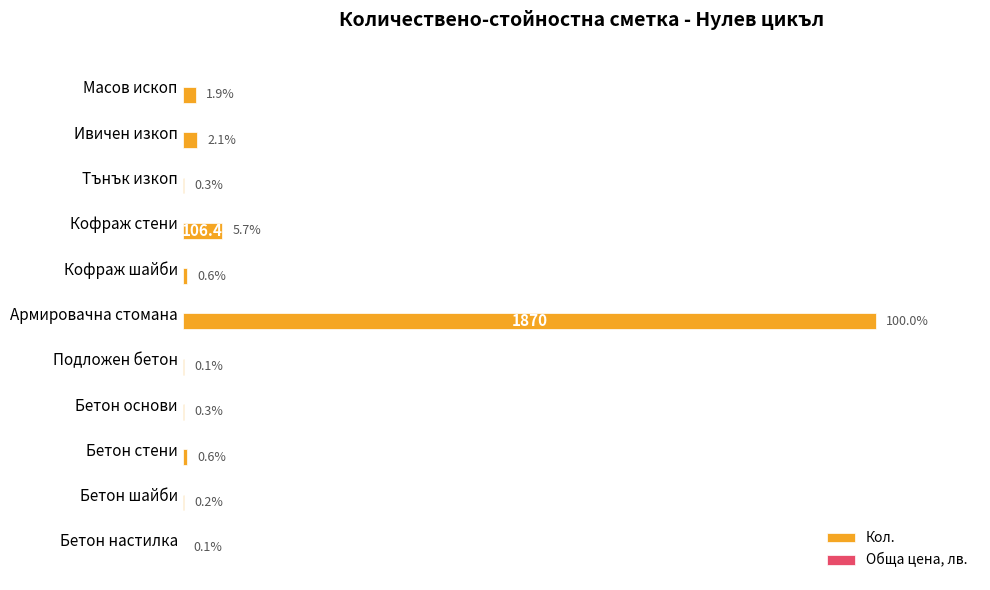

Which label corresponds to the largest value in the chart?

Армировачна стомана